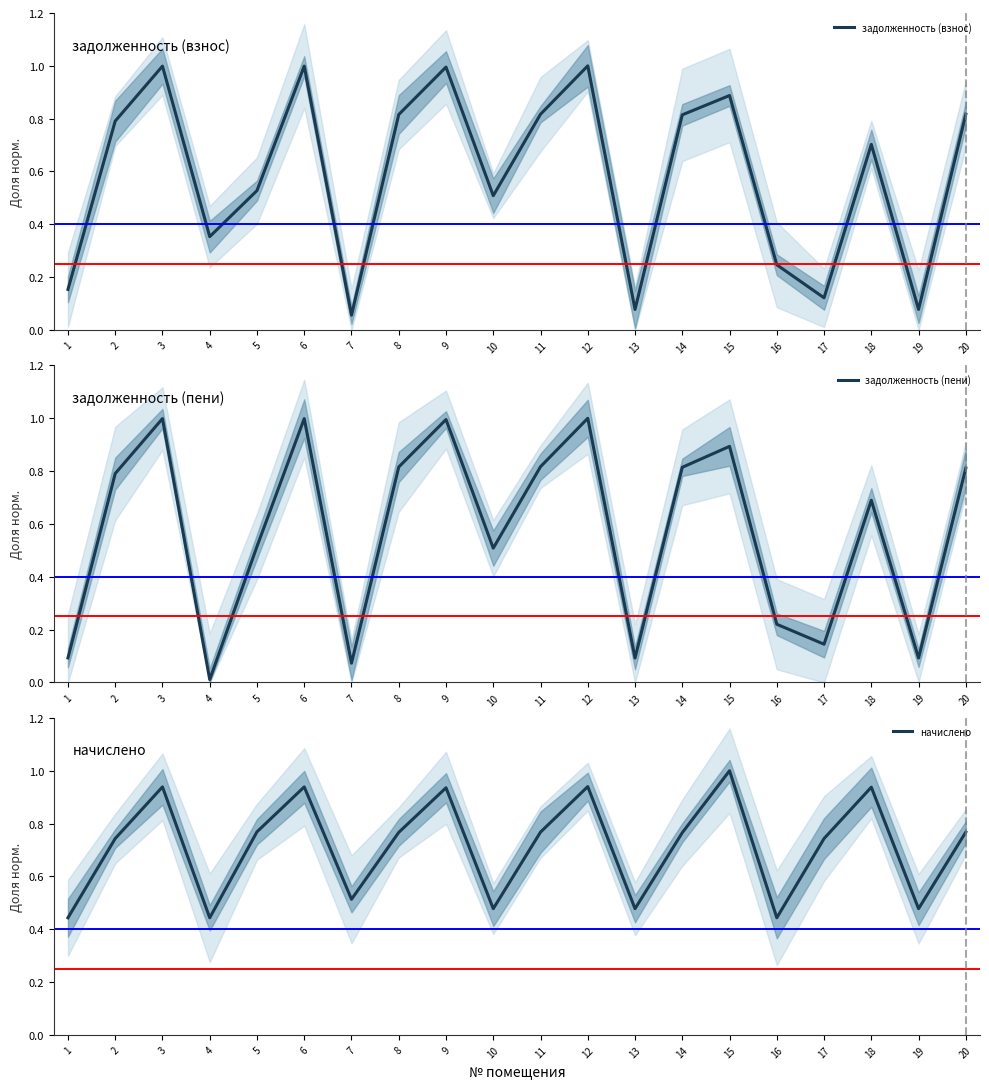

What is the total value across all series at 15?

2.8